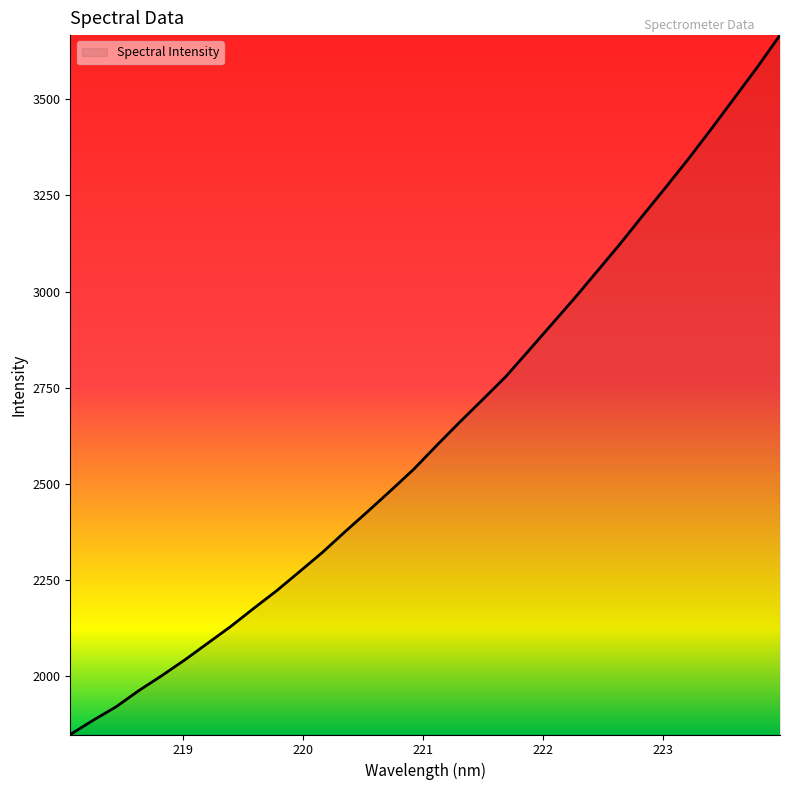

What is the minimum value shown in the chart?

1848.5